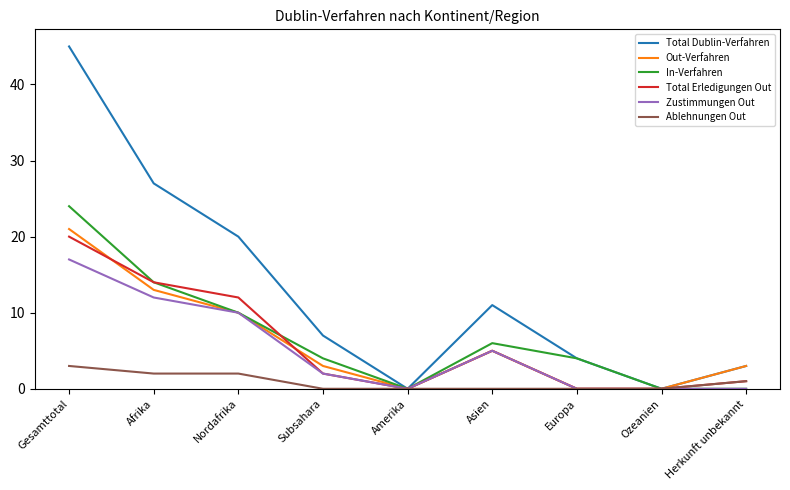

What position from the right is Europa?

3